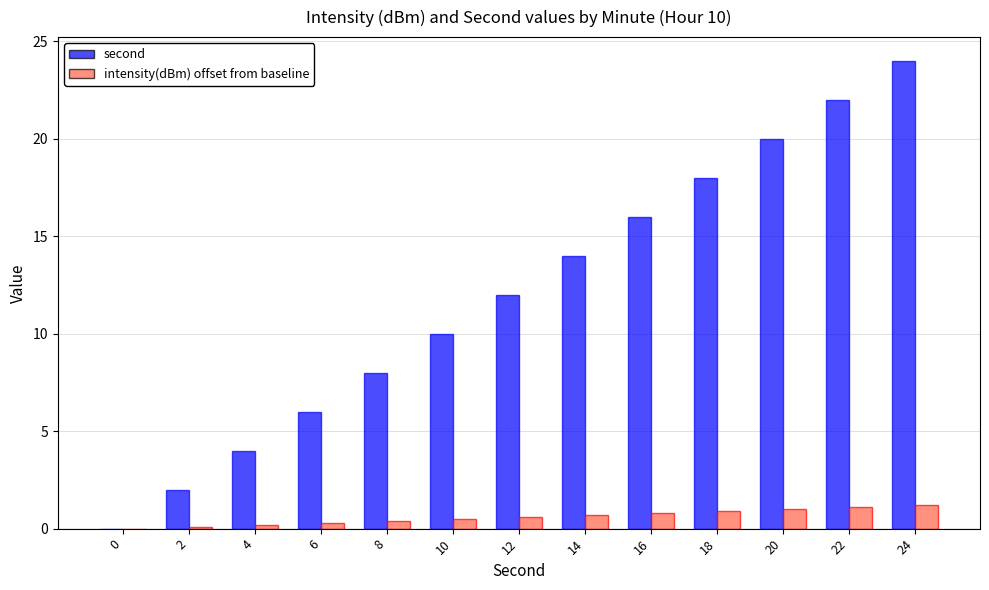

At which category is the sum across all series the highest?

24